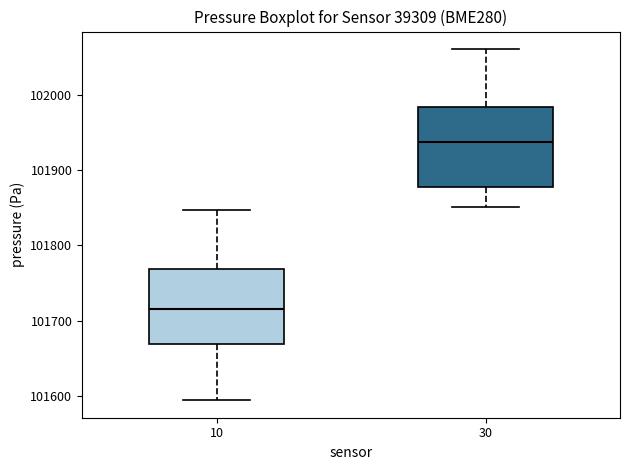

Reading left to right, read every box against the y-axis: the position of its median line, the range the box covers, and the ends of its whiskers. The values are not printed on the chart, so give them approximately, as read against the axis.

10: median 101720, box 101670 to 101770, whiskers 101590 to 101850
30: median 101940, box 101880 to 101980, whiskers 101850 to 102060